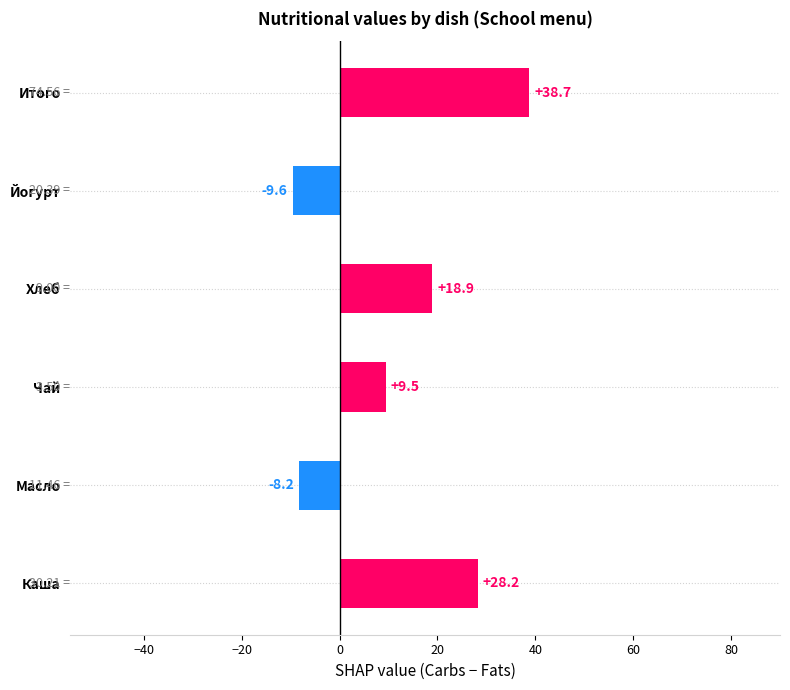

What is the difference between the values at Чай and Каша?

18.7